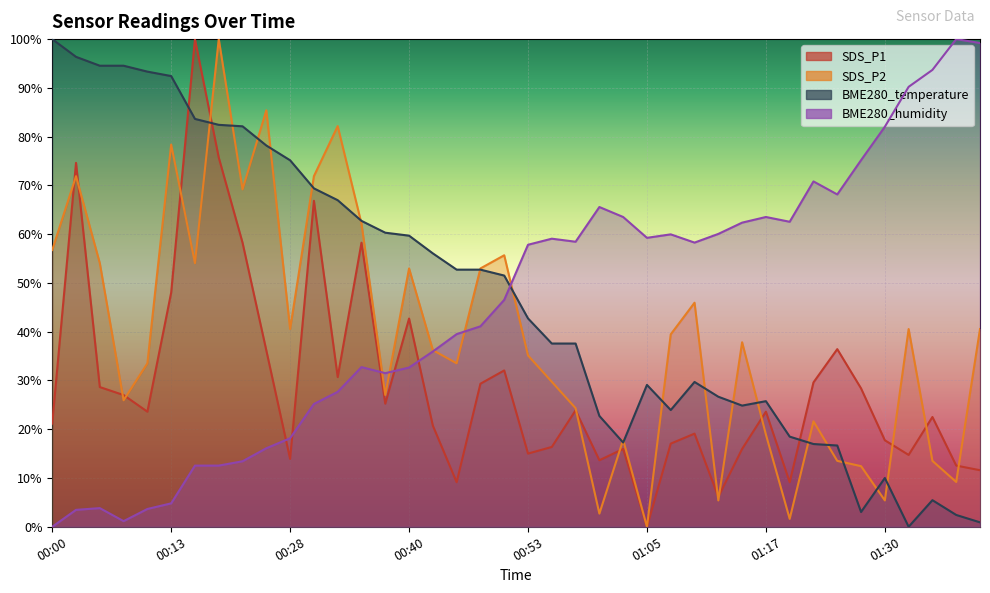

What value does the SDS_P2 series have at 00:03?

71.9